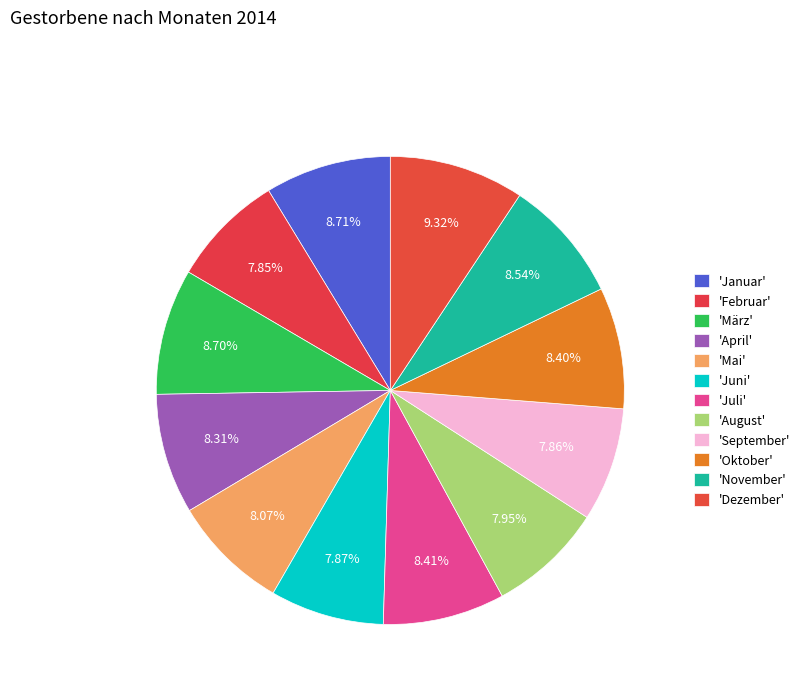

Count the number of slices in the pie.

12